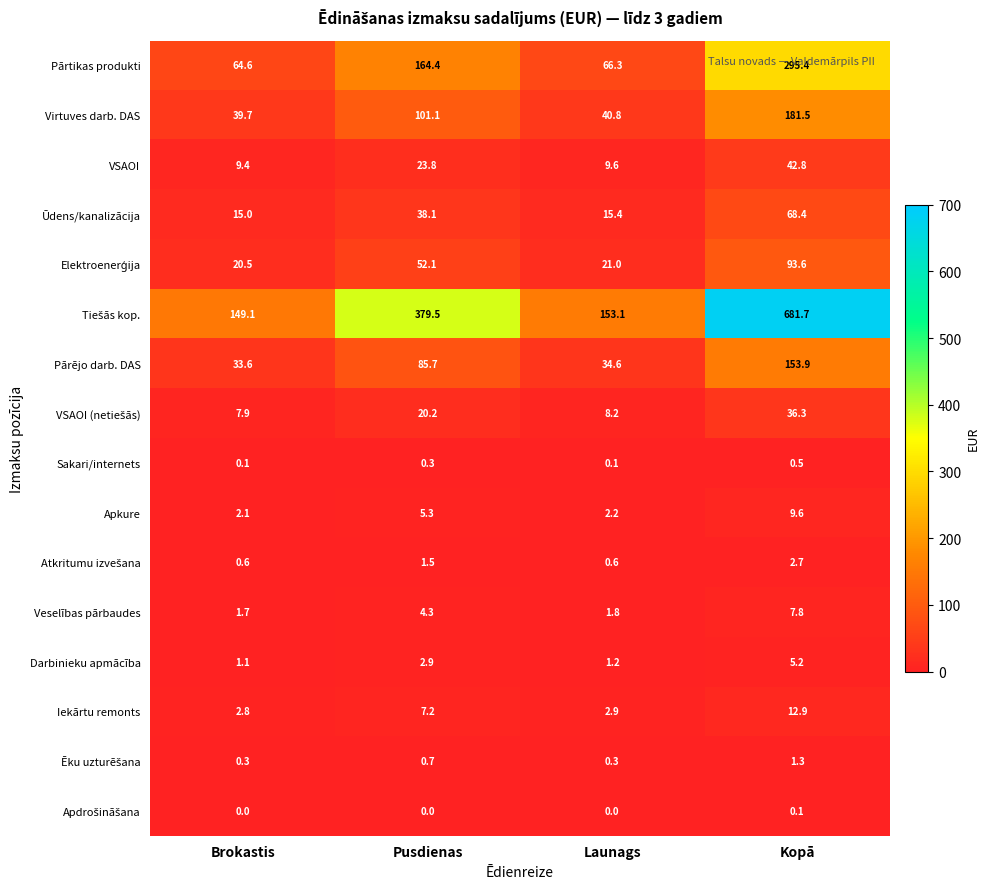

Is the value of Virtuves darb. DAS at Brokastis greater than the value of Sakari/internets at Kopā?

Yes